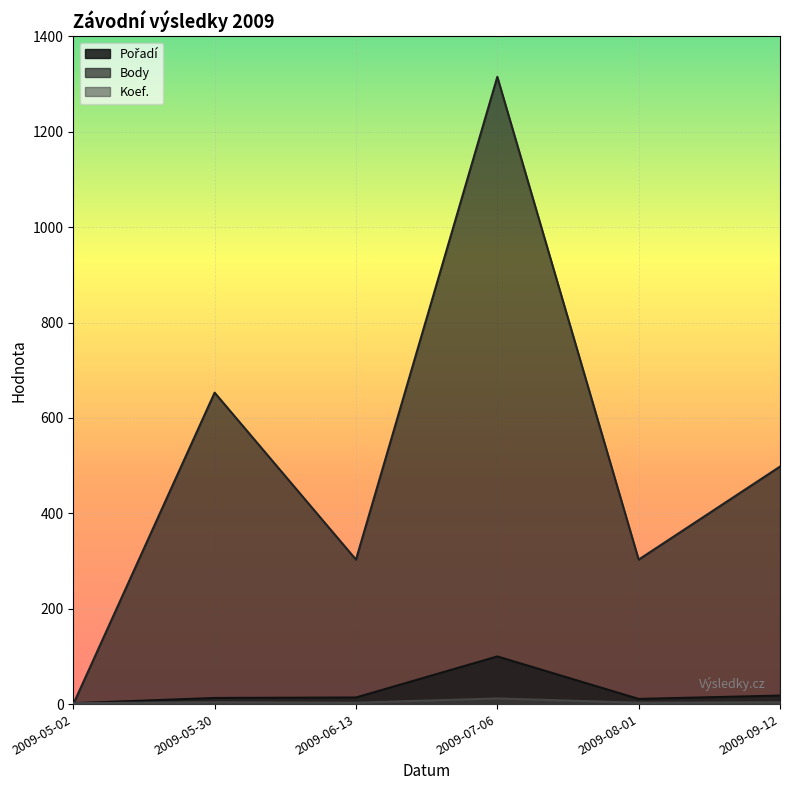

Which series has the largest total across all categories?

Body